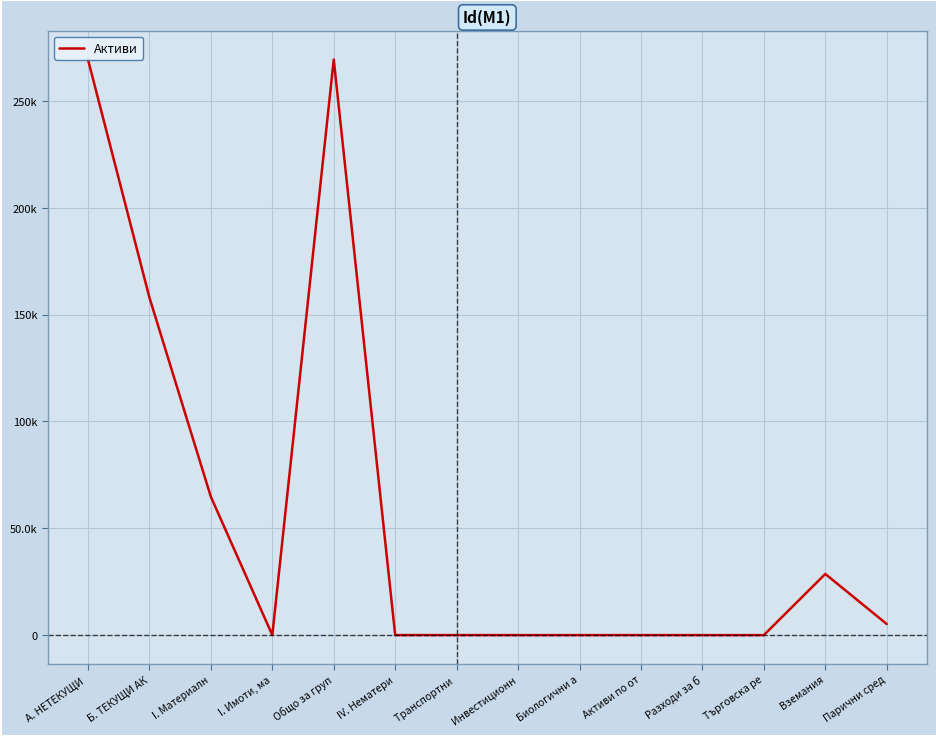

True or false: there are more than 1 points higher than both neighbors.

True